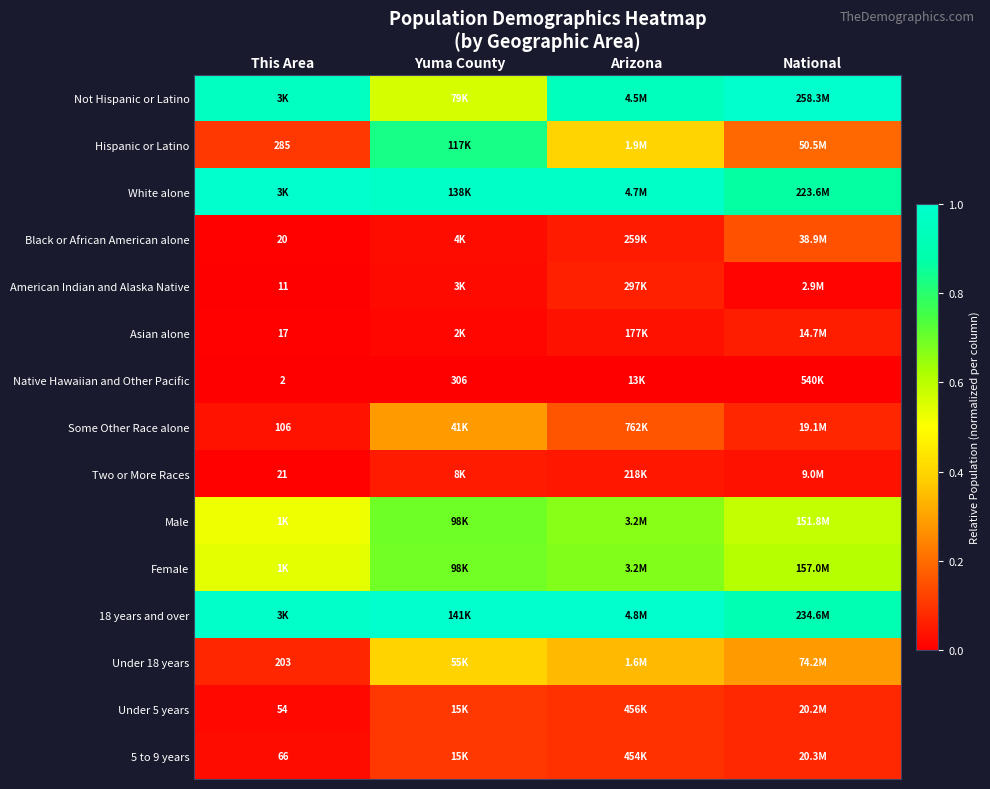

The Hispanic or Latino series shows 0.4 at Arizona. True or false?

True